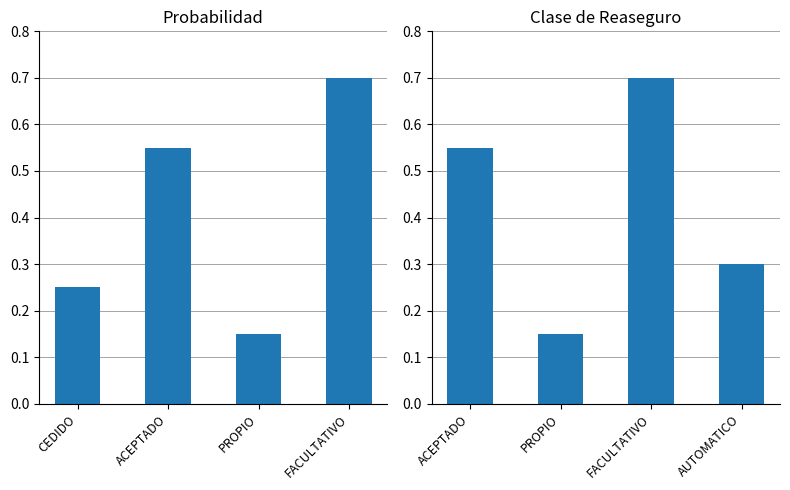

What is the minimum value shown in the chart?

0.1